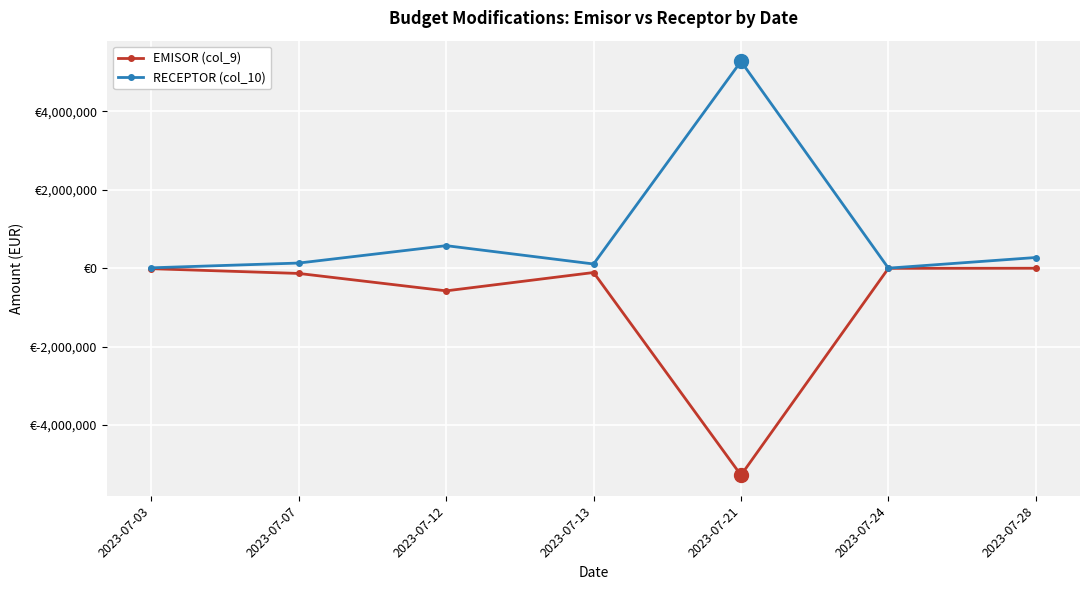

True or false: RECEPTOR (col_10) has a value of 36607.1 at 2023-07-13.

False